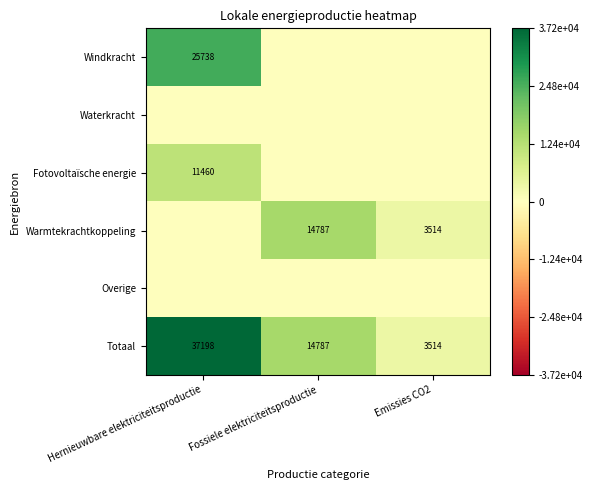

What is the sum of the Totaal values at Emissies CO2 and Fossiele elektriciteitsproductie?

18301